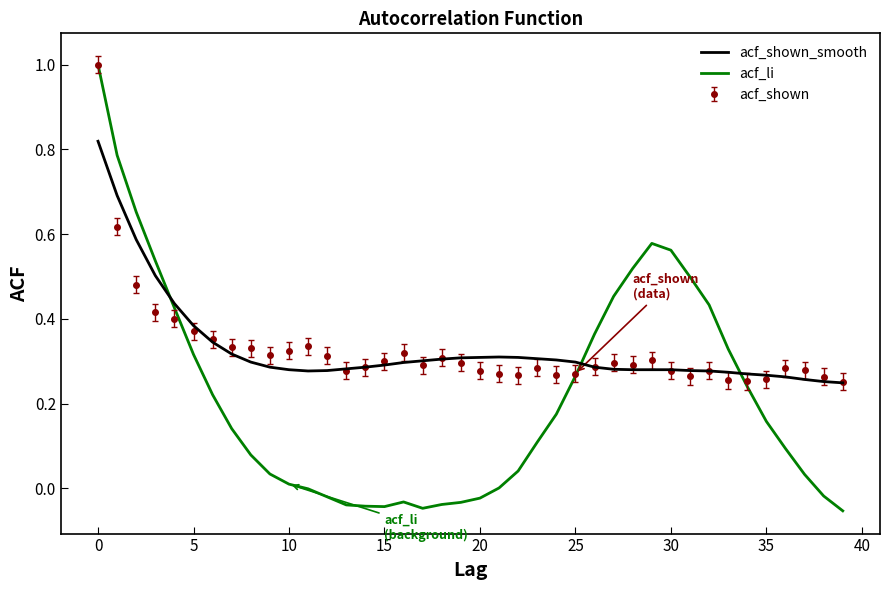

Which series has the widest spread of values?

acf_li